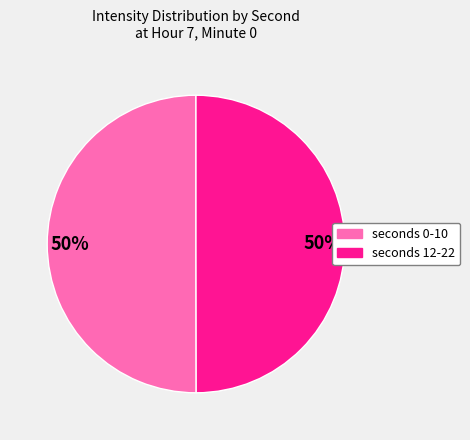

To the nearest percent, what is the average slice percentage?

50%